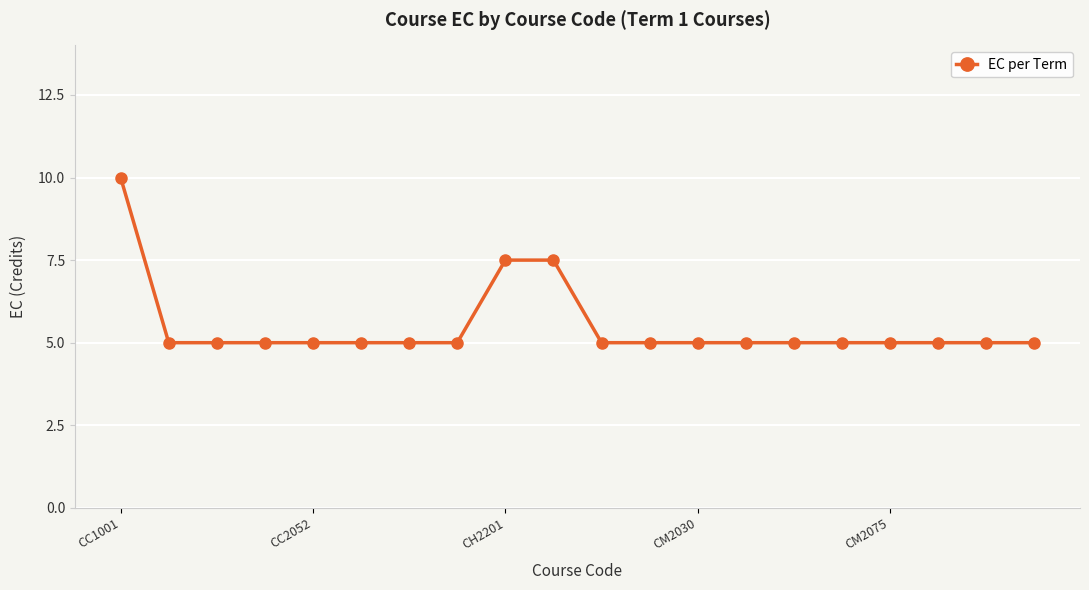

What is the sum of all values?

110.0